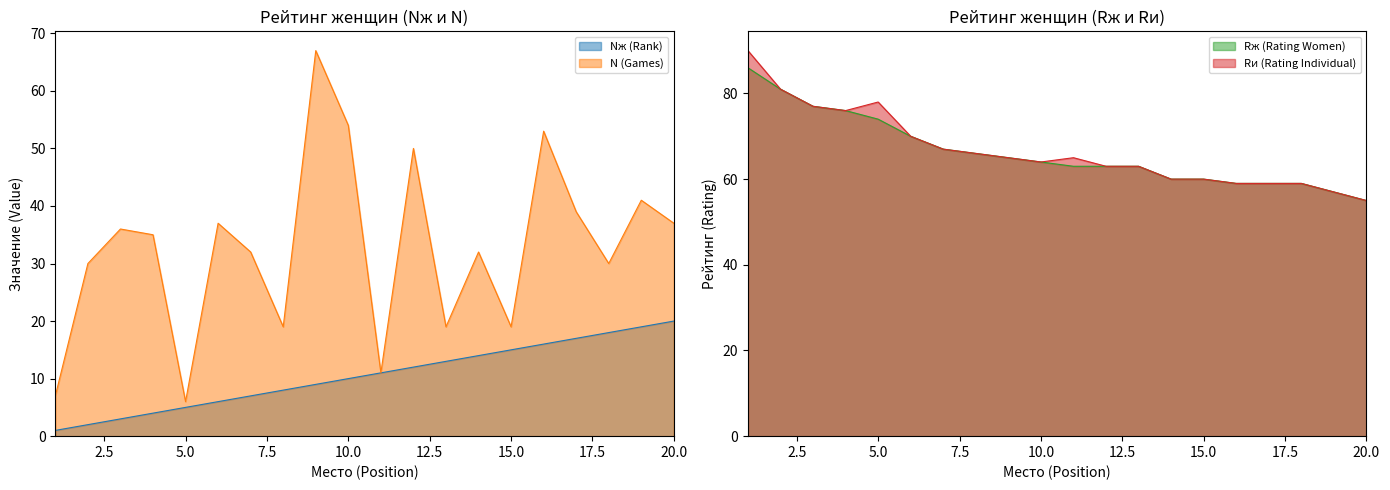

At how many categories does at least one series exceed 75?

5